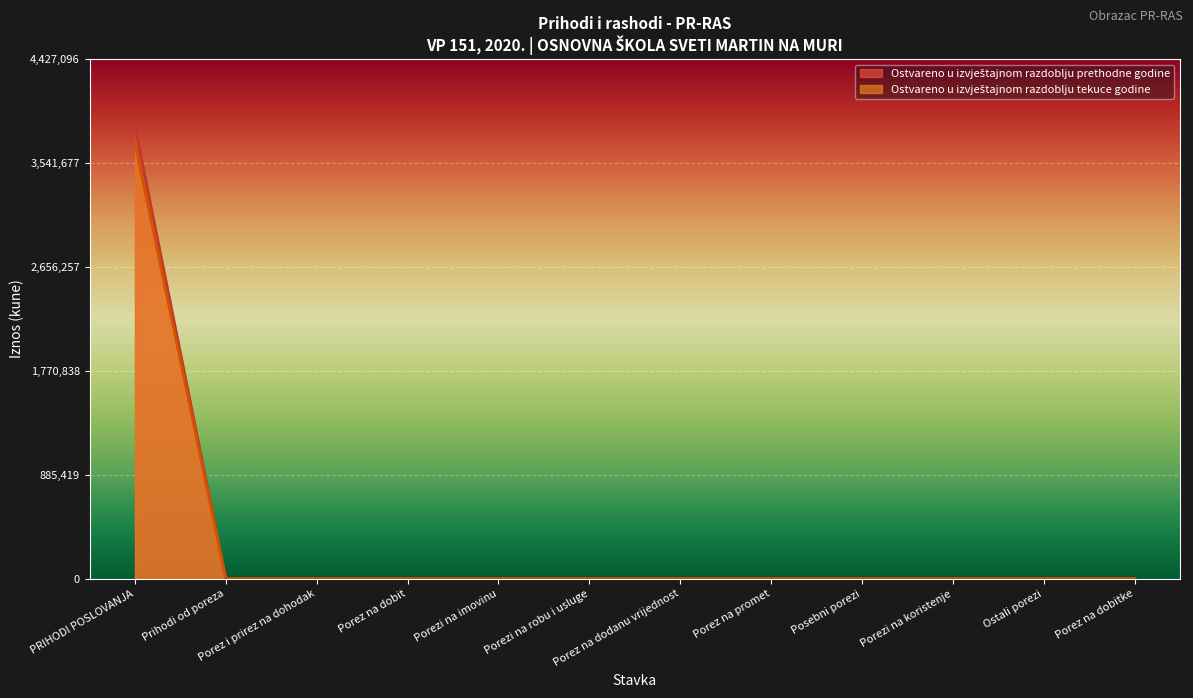

At which category is the sum across all series the highest?

PRIHODI POSLOVANJA